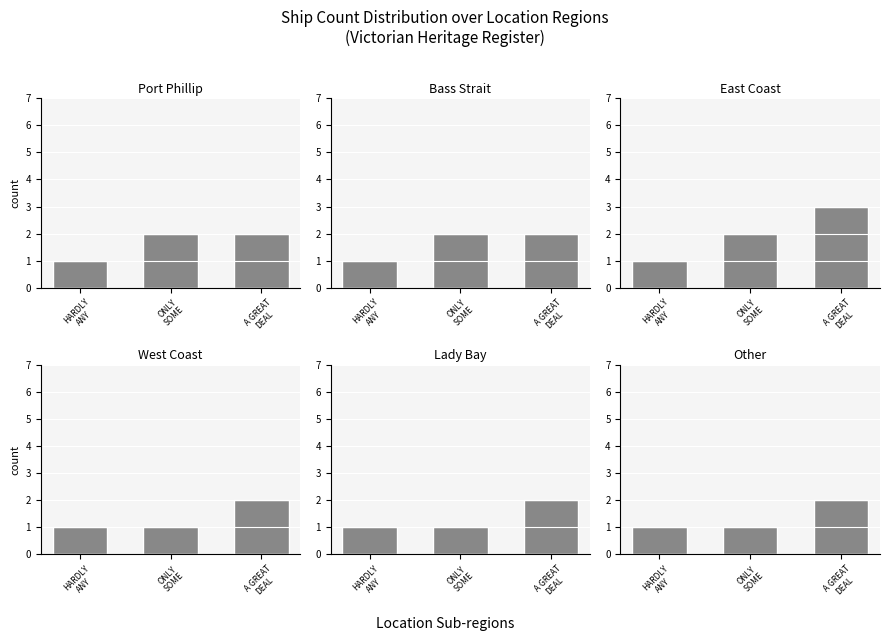

At which category is the sum across all series the highest?

A GREAT
DEAL